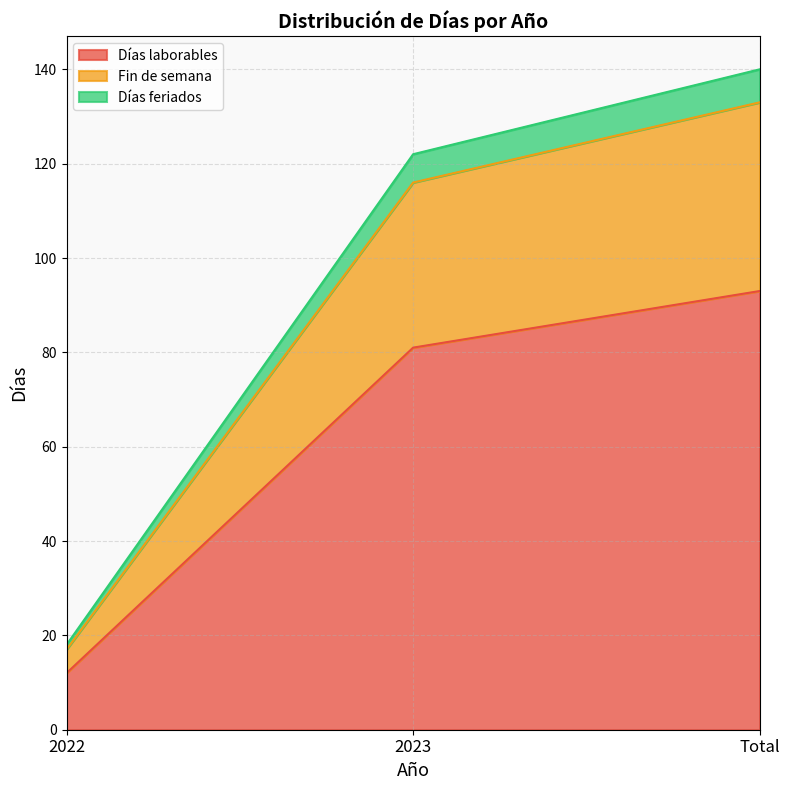

Is the value of Días laborables at Total greater than the value of Fin de semana at 2022?

Yes